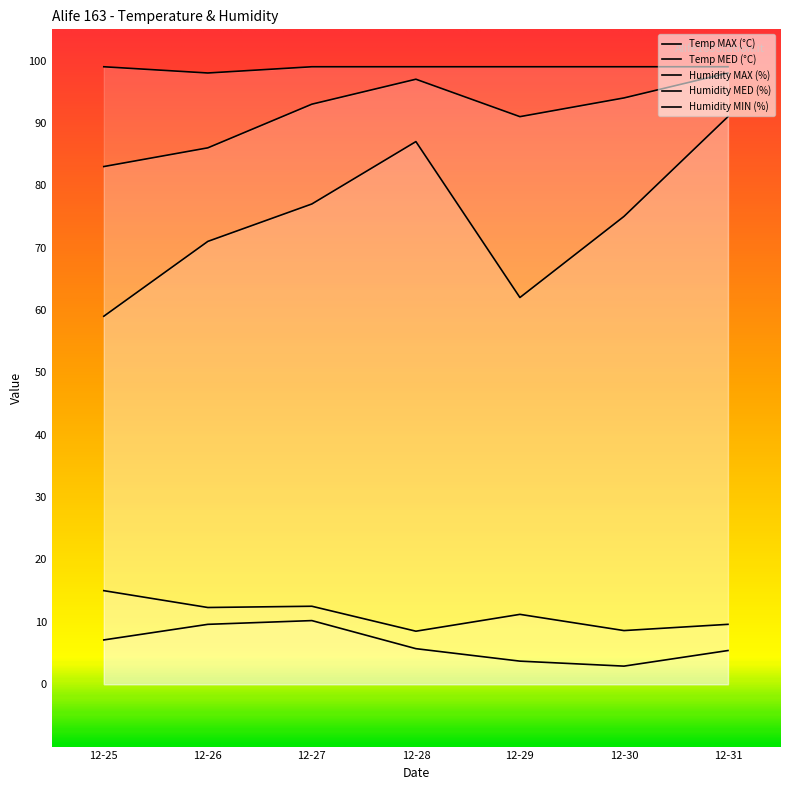

How many lines are shown in the chart?

5